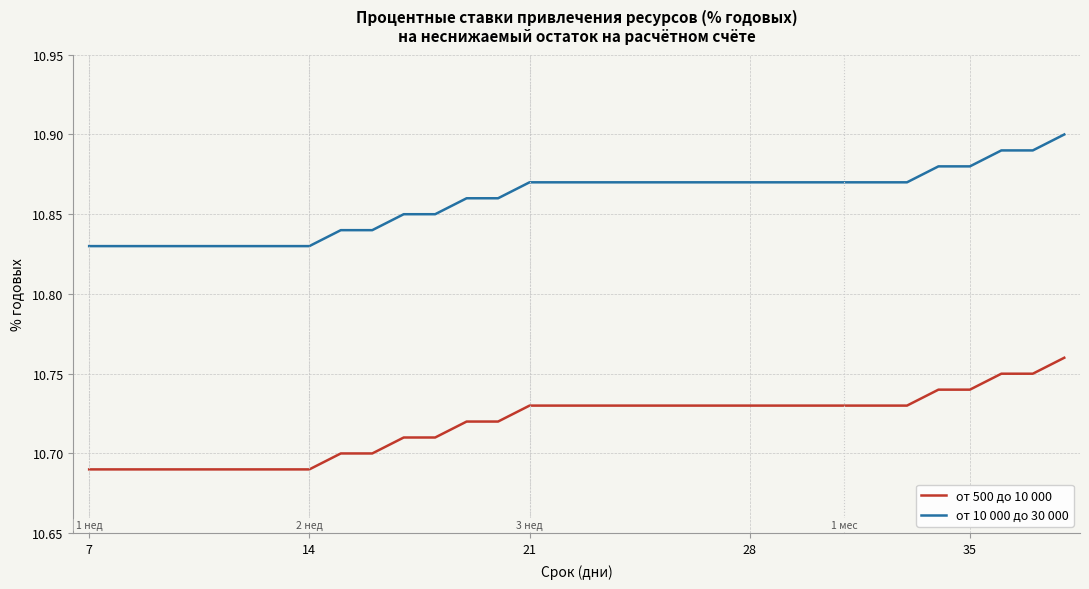

True or false: от 500 до 10 000 and от 10 000 до 30 000 cross at least once.

False